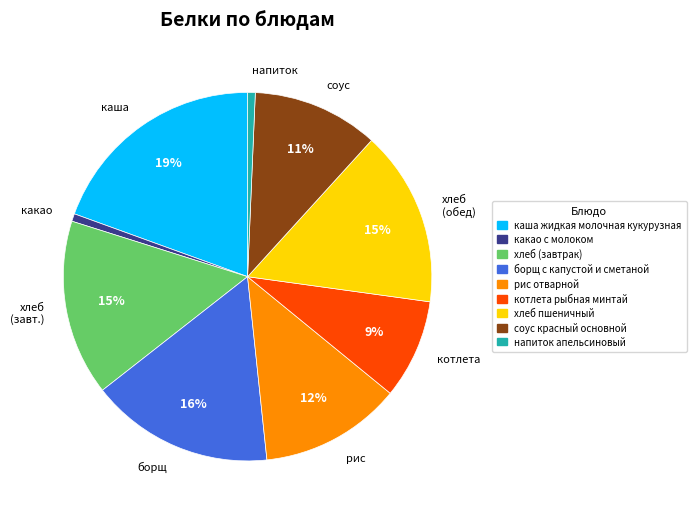

How many segments does this pie chart have?

9